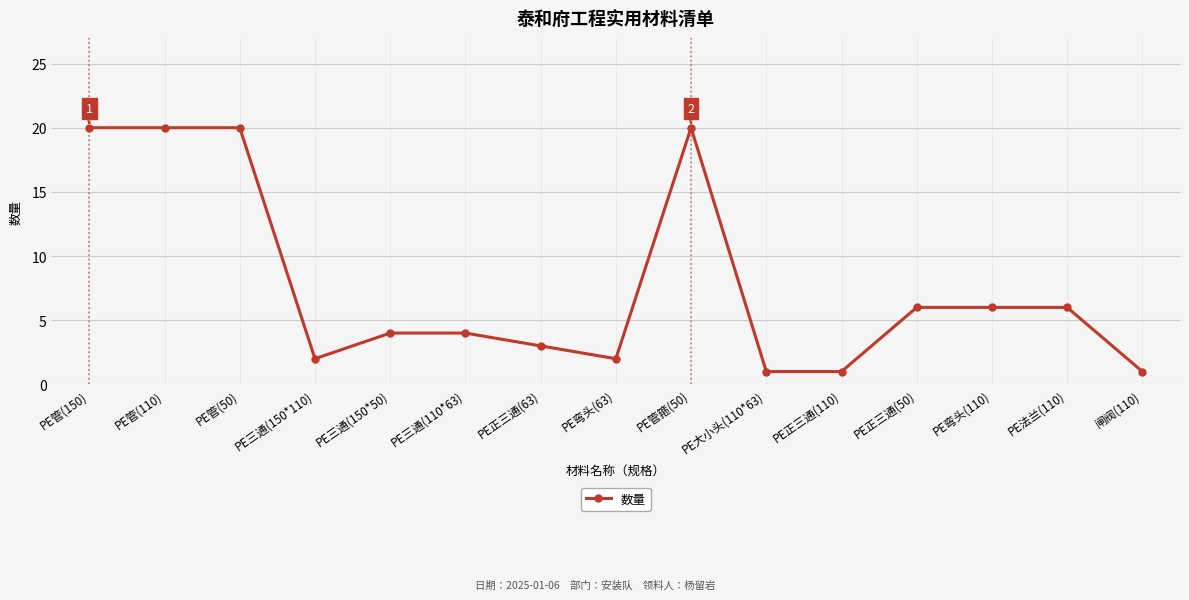

What is the ratio of the value at PE管(50) to the value at PE管(110)?

1.0